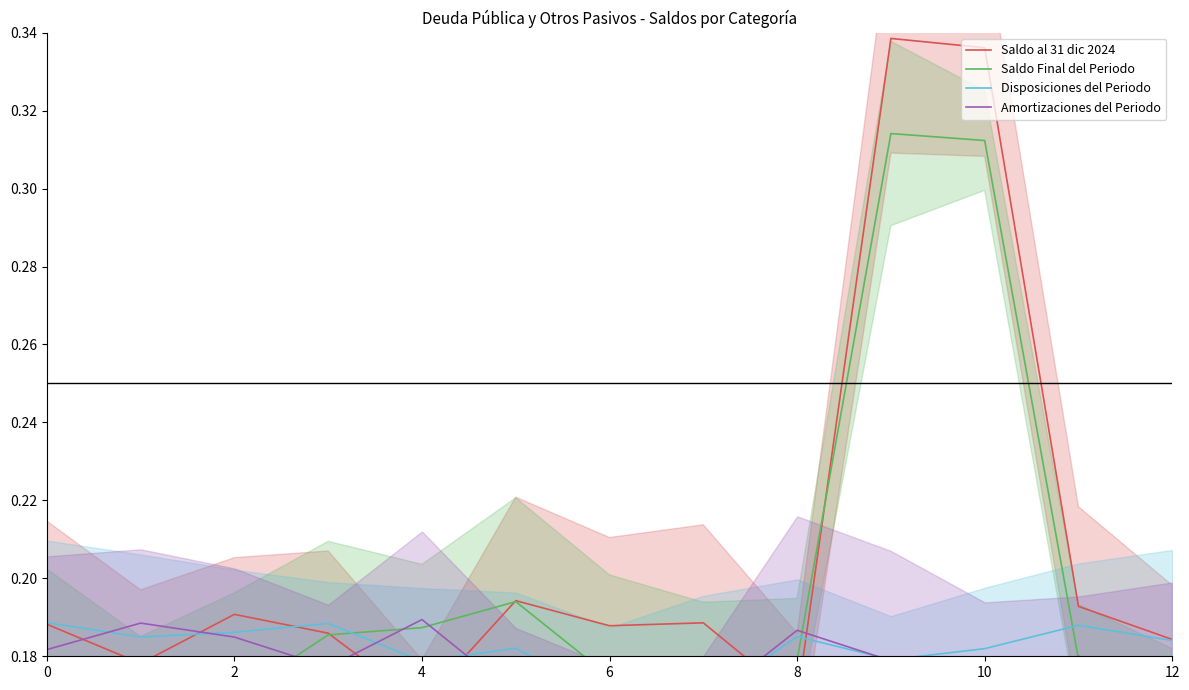

What is the spread (max minus min) of values at 9?

0.2